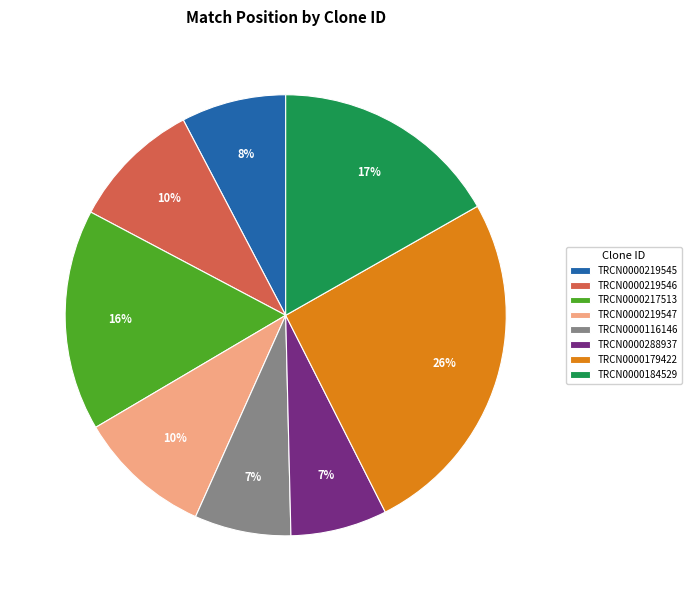

How many slices are in this pie chart?

8